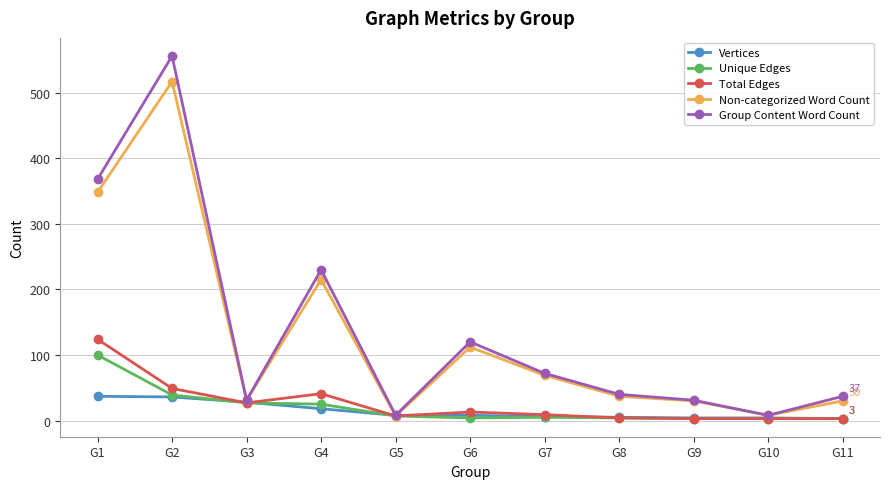

Which series has the largest total across all categories?

Group Content Word Count